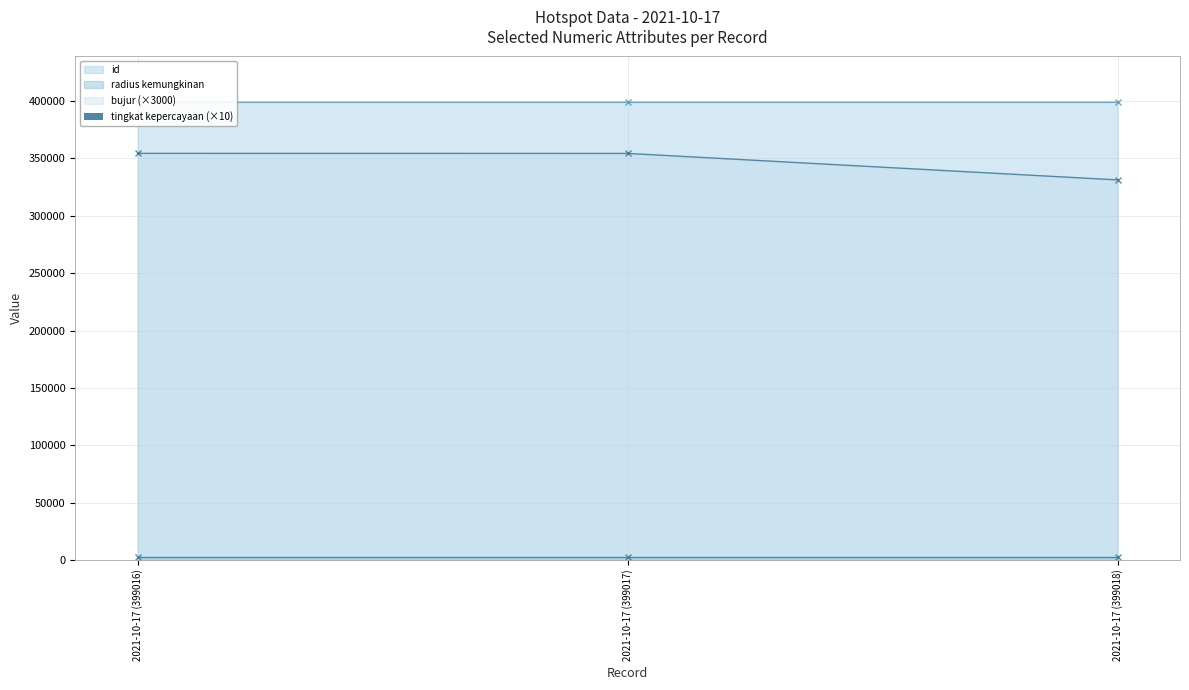

The value of bujur (×3000) at 2021-10-17 (399016) is 96446.0. True or false?

False